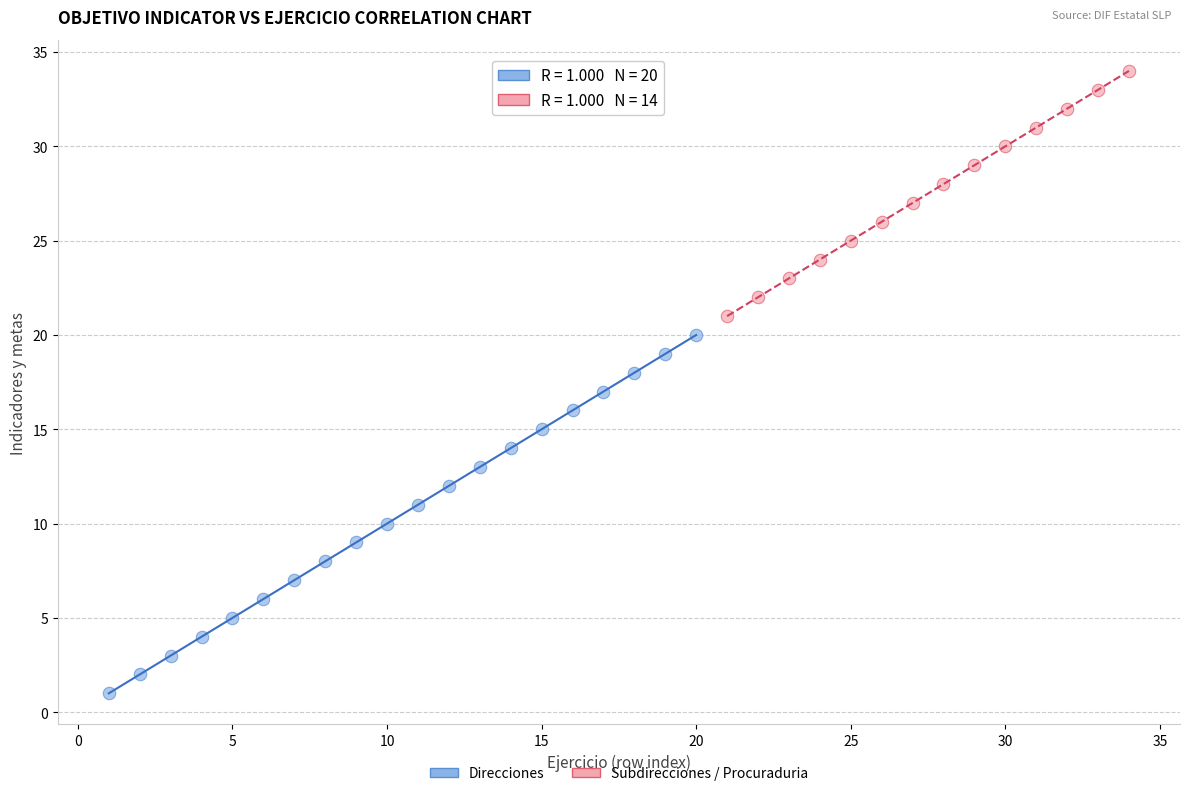

Which series reaches the maximum Y coordinate?

Subdirecciones / Procuraduria